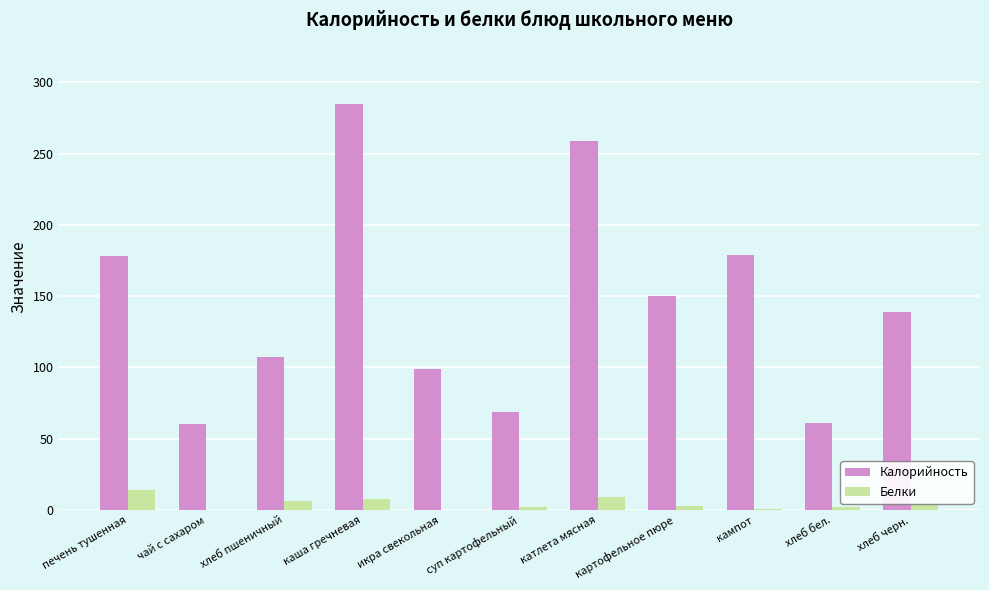

The Белки series shows 9 at катлета мясная. True or false?

True